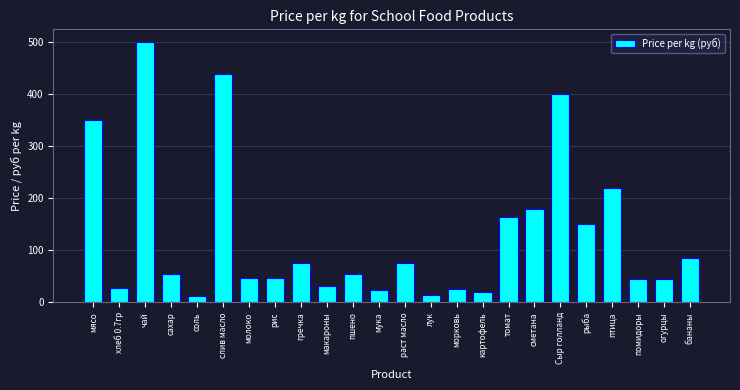

What value does the data have at чай?

500.0